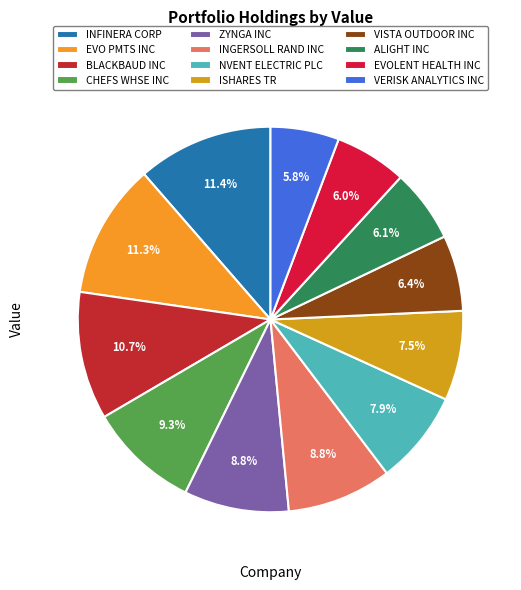

How many slices are in this pie chart?

12